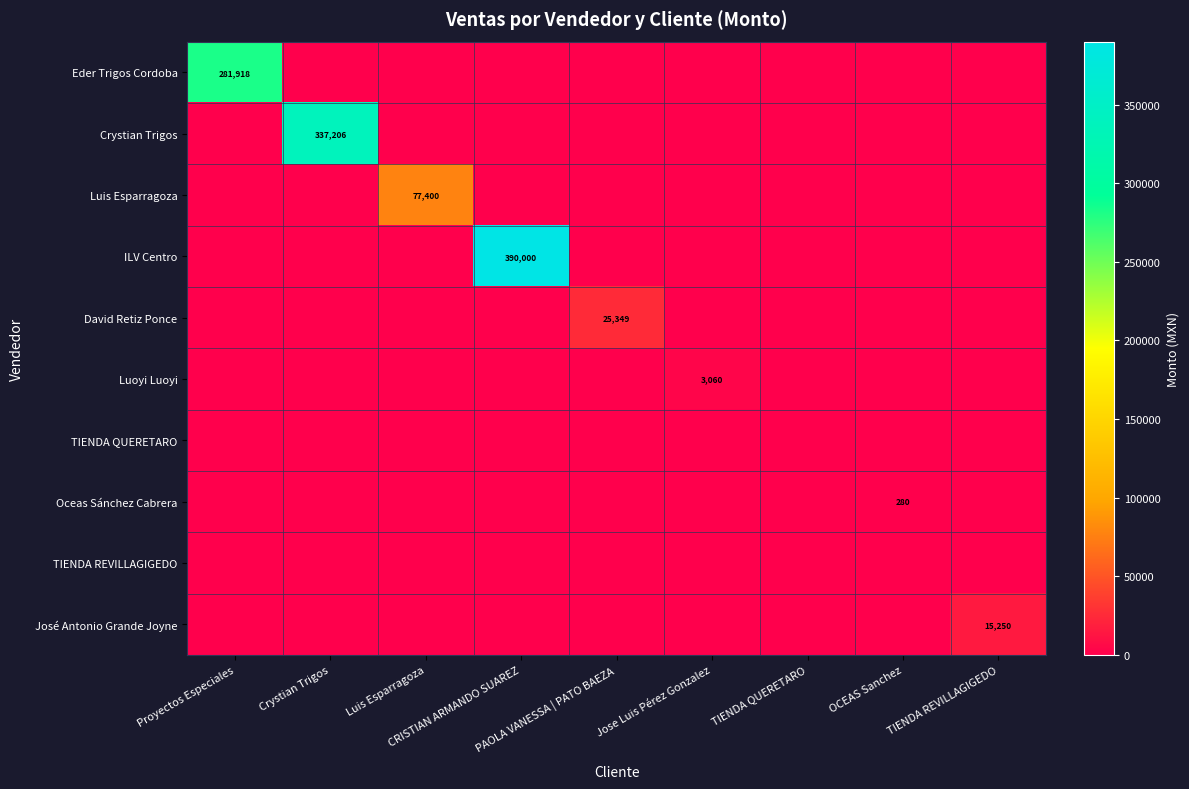

What is the maximum value shown in the chart?

390000.0